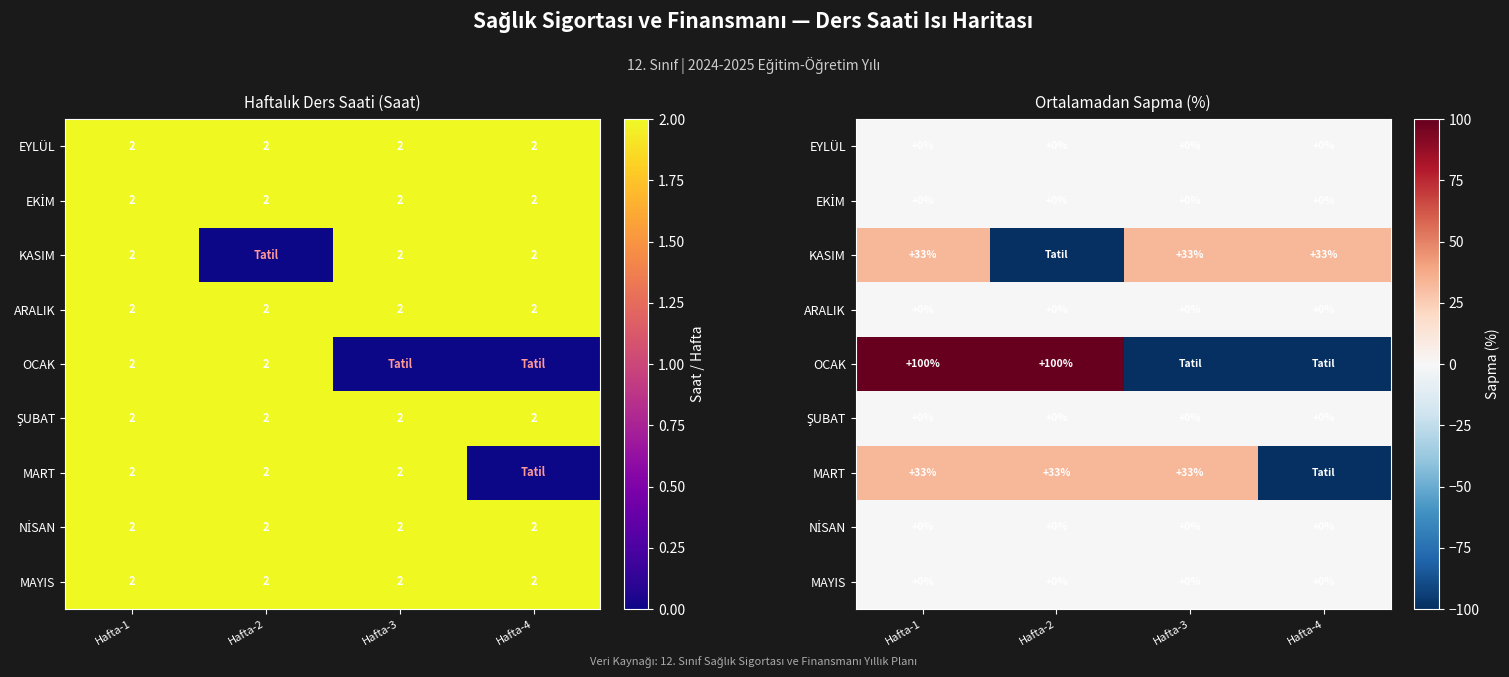

What is the sum of the KASIM values at Hafta-3 and Hafta-2?

-66.7